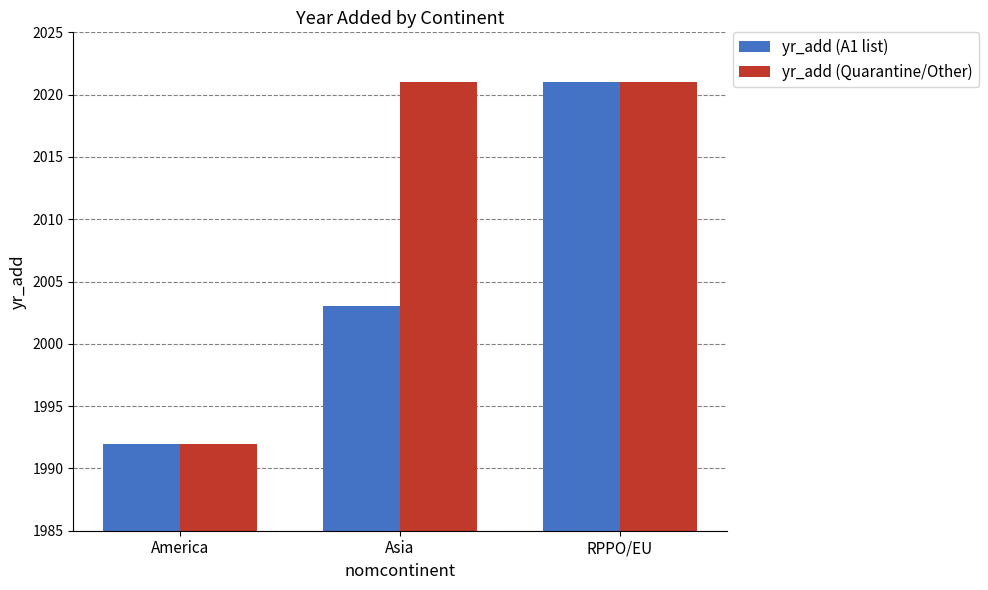

Rank the series by their average value, from highest to lowest.

yr_add (Quarantine/Other), yr_add (A1 list)